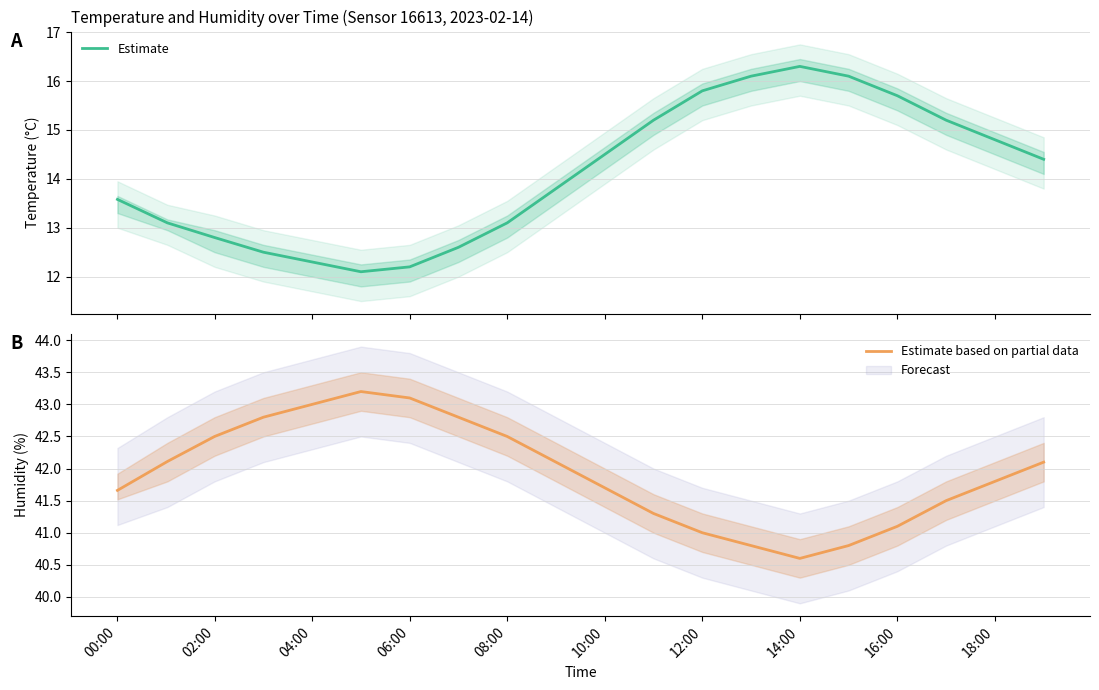

Does the chart have visible grid lines?

Yes